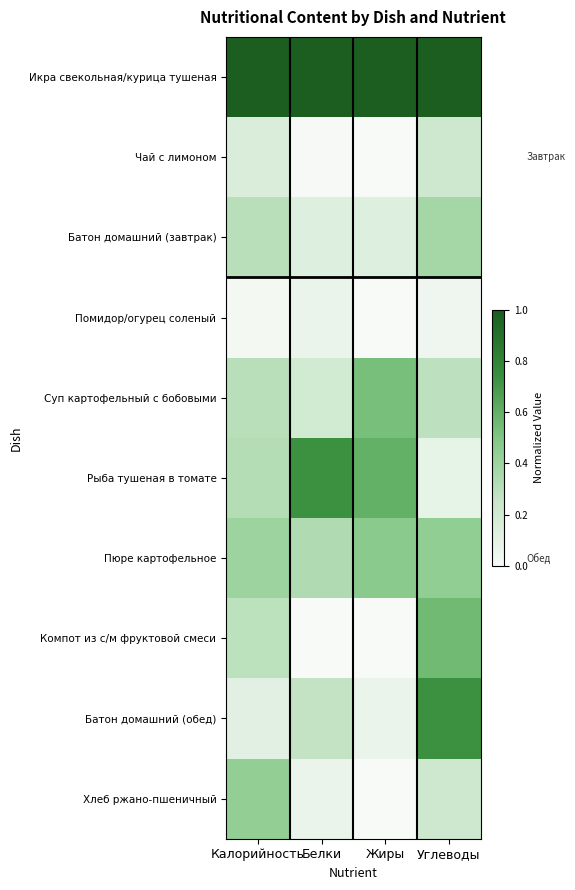

What is the greatest value displayed?

1.0